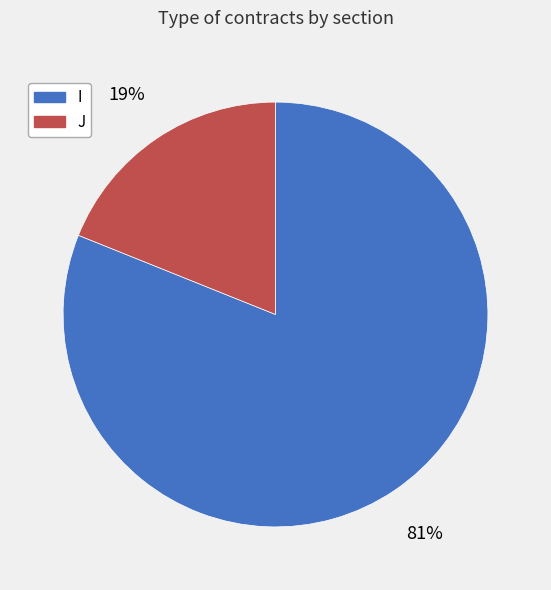

The J slice represents 29% of the pie. True or false?

False